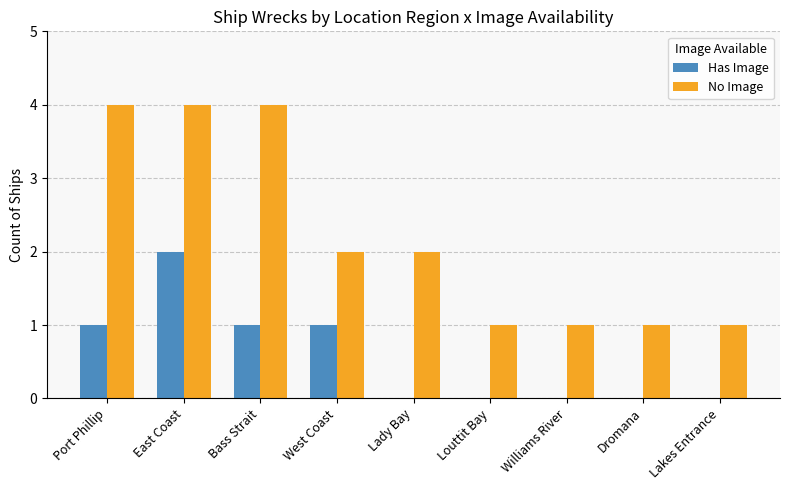

True or false: No Image has a value of 4 at Port Phillip.

True